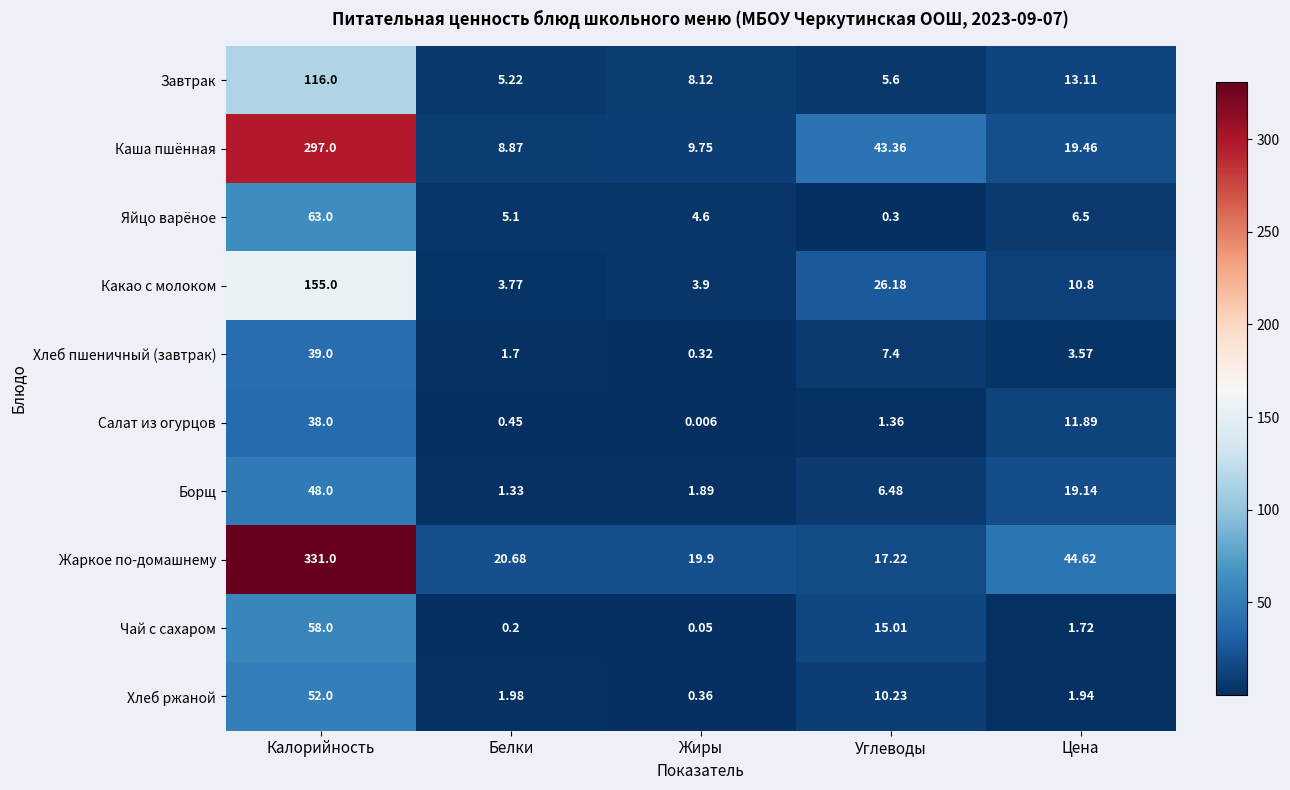

List the series in order of their peak value, lowest first.

Салат из огурцов, Хлеб пшеничный (завтрак), Борщ, Хлеб ржаной, Чай с сахаром, Яйцо варёное, Завтрак, Какао с молоком, Каша пшённая, Жаркое по-домашнему